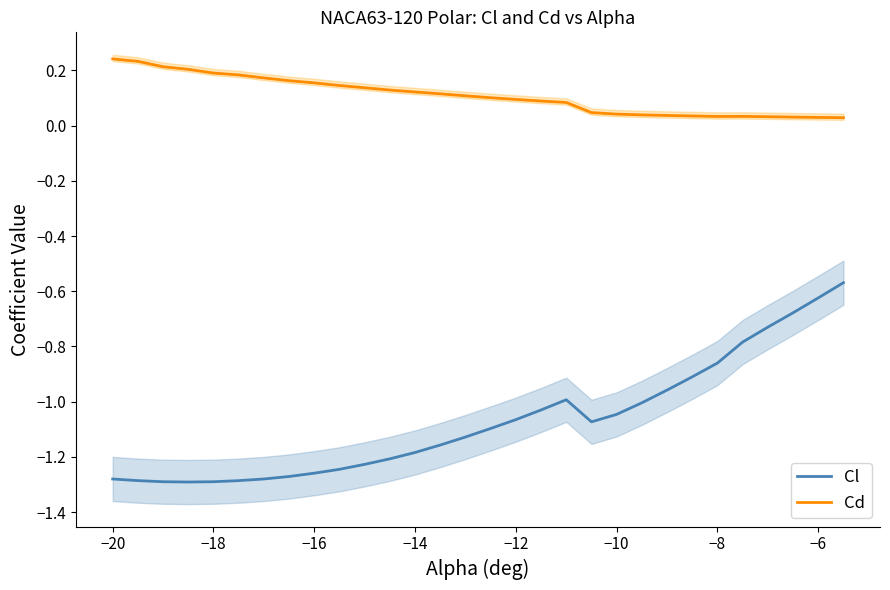

Is it true that Cl equals -1.8 at −14?

False